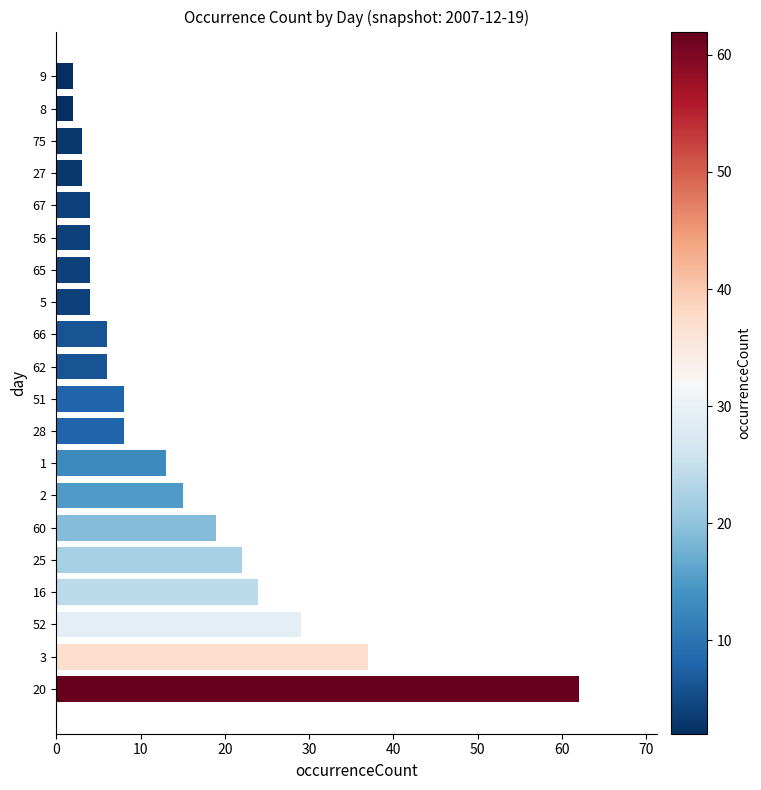

Are the bars grouped side by side (vs. stacked)?

No